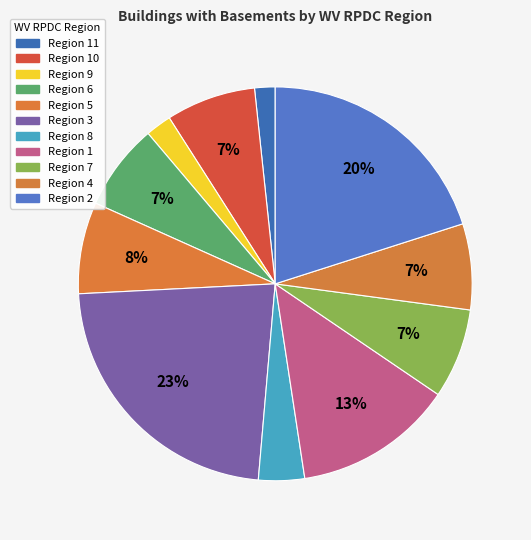

Which slice is the largest?

Region 3